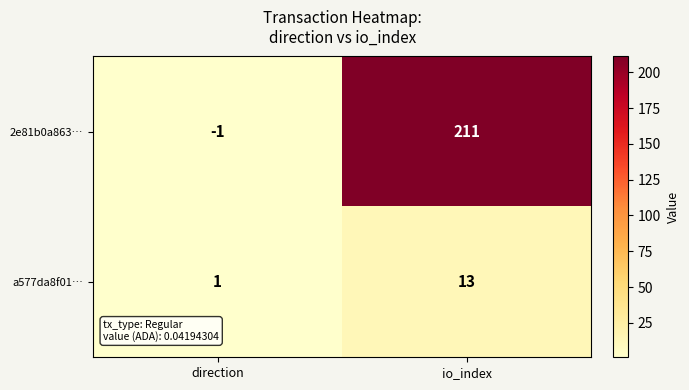

Is it true that 2e81b0a863… equals 138 at io_index?

False